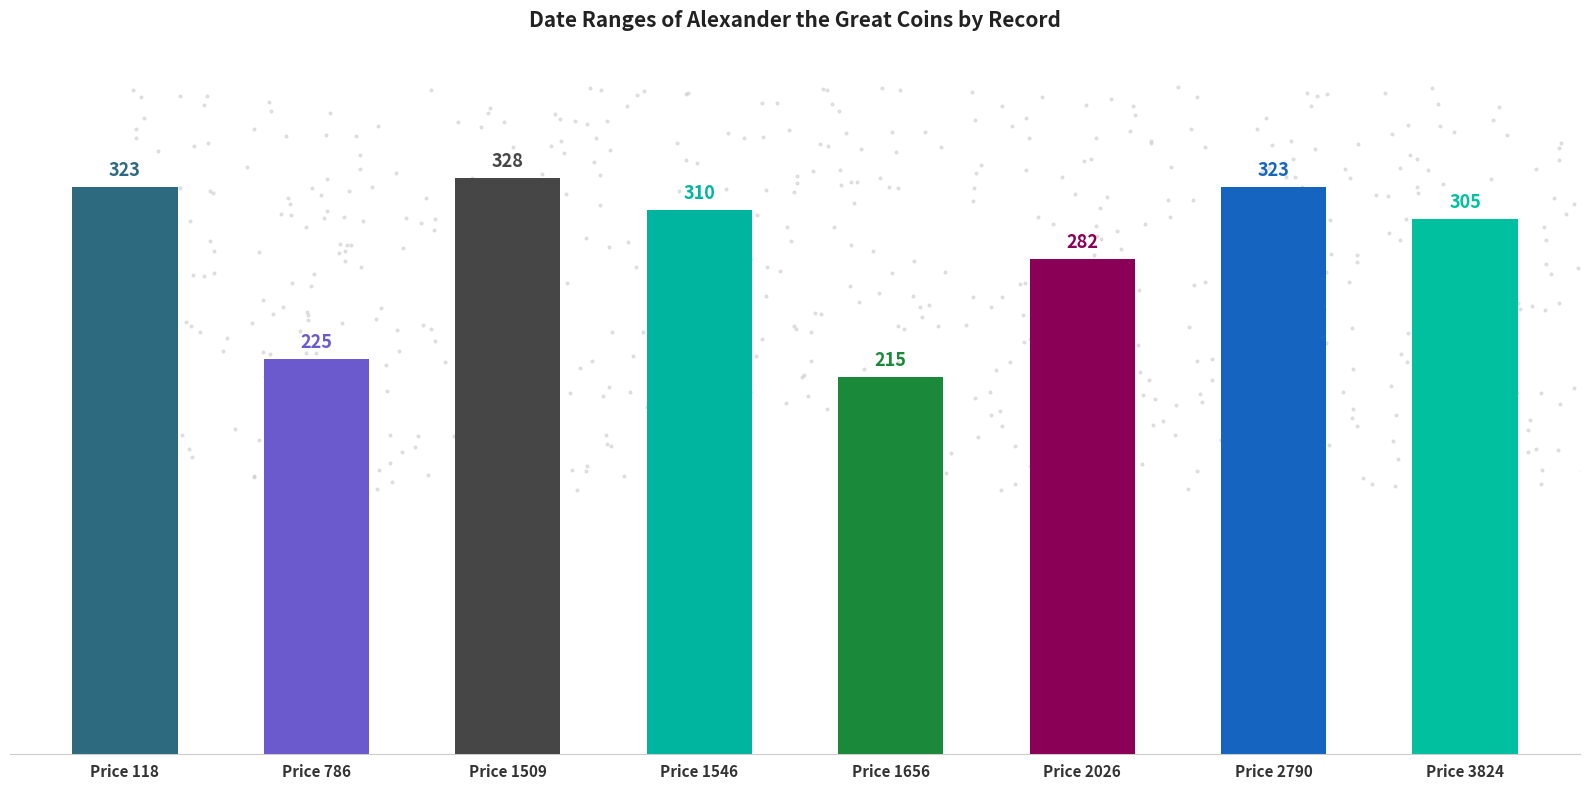

At how many categories does at least one series exceed 233?

6